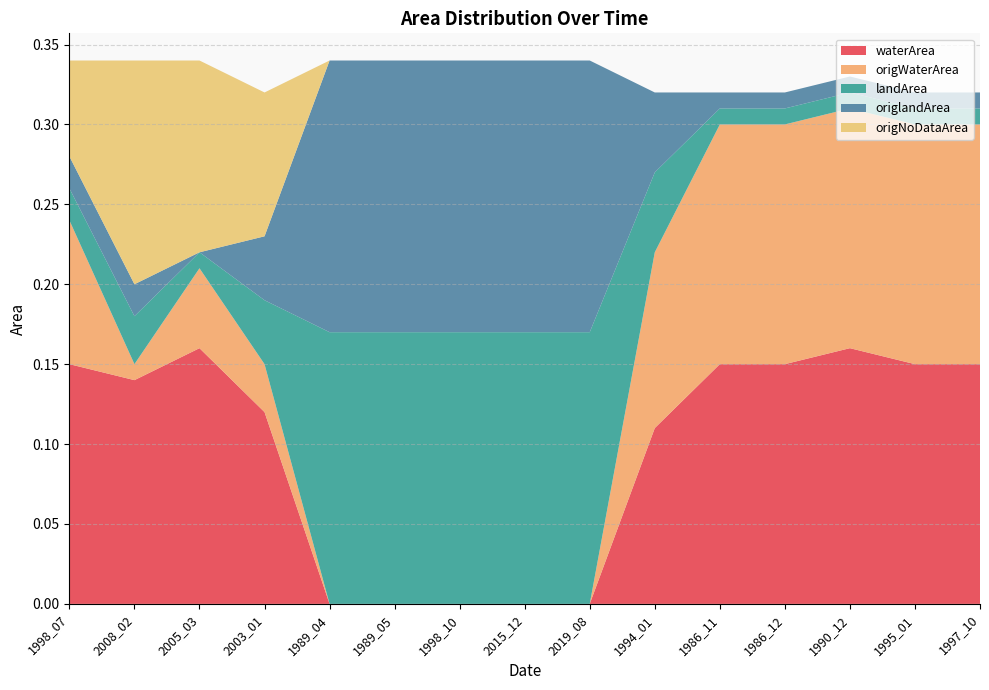

Reading right to left, extract all data points from this chart.

waterArea: 1997_10=0.1	1995_01=0.1	1990_12=0.2	1986_12=0.1	1986_11=0.1	1994_01=0.1	2019_08=0.0	2015_12=0.0	1998_10=0.0	1989_05=0.0	1989_04=0.0	2003_01=0.1	2005_03=0.2	2008_02=0.1	1998_07=0.1
origWaterArea: 1997_10=0.1	1995_01=0.1	1990_12=0.1	1986_12=0.1	1986_11=0.1	1994_01=0.1	2019_08=0.0	2015_12=0.0	1998_10=0.0	1989_05=0.0	1989_04=0.0	2003_01=0.0	2005_03=0.1	2008_02=0.0	1998_07=0.1
landArea: 1997_10=0.0	1995_01=0.0	1990_12=0.0	1986_12=0.0	1986_11=0.0	1994_01=0.1	2019_08=0.2	2015_12=0.2	1998_10=0.2	1989_05=0.2	1989_04=0.2	2003_01=0.0	2005_03=0.0	2008_02=0.0	1998_07=0.0
origlandArea: 1997_10=0.0	1995_01=0.0	1990_12=0.0	1986_12=0.0	1986_11=0.0	1994_01=0.1	2019_08=0.2	2015_12=0.2	1998_10=0.2	1989_05=0.2	1989_04=0.2	2003_01=0.0	2005_03=0.0	2008_02=0.0	1998_07=0.0
origNoDataArea: 1997_10=0.0	1995_01=0.0	1990_12=0.0	1986_12=0.0	1986_11=0.0	1994_01=0.0	2019_08=0.0	2015_12=0.0	1998_10=0.0	1989_05=0.0	1989_04=0.0	2003_01=0.1	2005_03=0.1	2008_02=0.1	1998_07=0.1